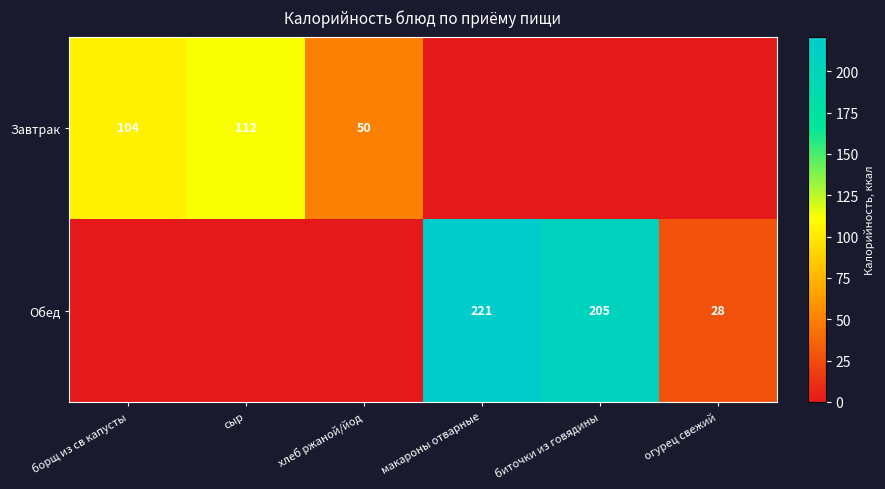

The Обед series shows 205 at биточки из говядины. True or false?

True